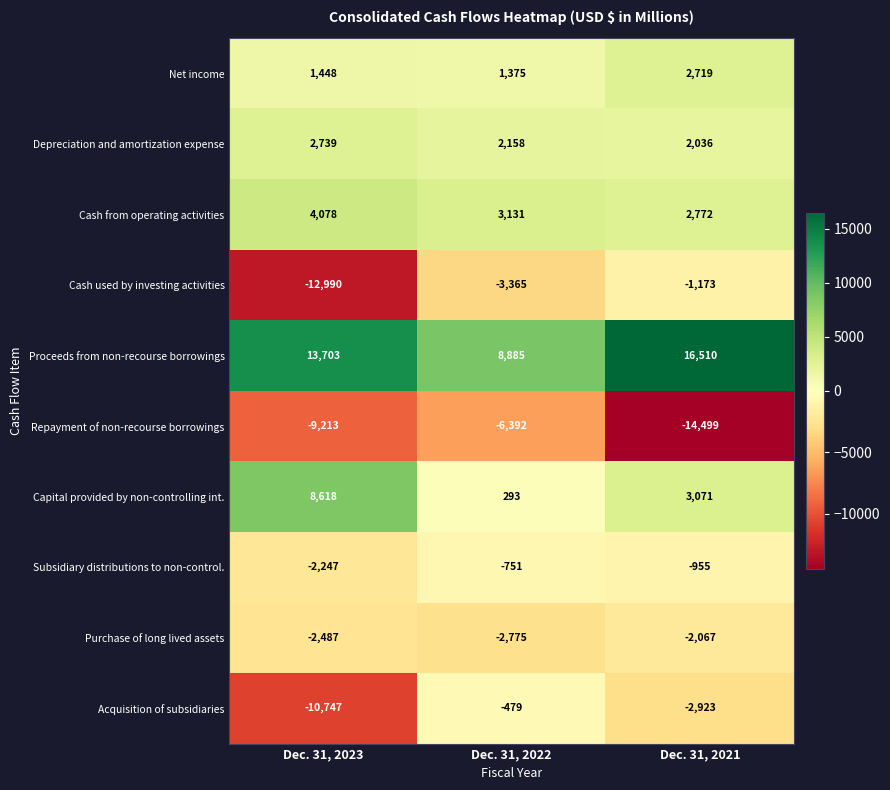

Rank the series at Dec. 31, 2021 from highest to lowest value.

Proceeds from non-recourse borrowings, Capital provided by non-controlling int., Cash from operating activities, Net income, Depreciation and amortization expense, Subsidiary distributions to non-control., Cash used by investing activities, Purchase of long lived assets, Acquisition of subsidiaries, Repayment of non-recourse borrowings